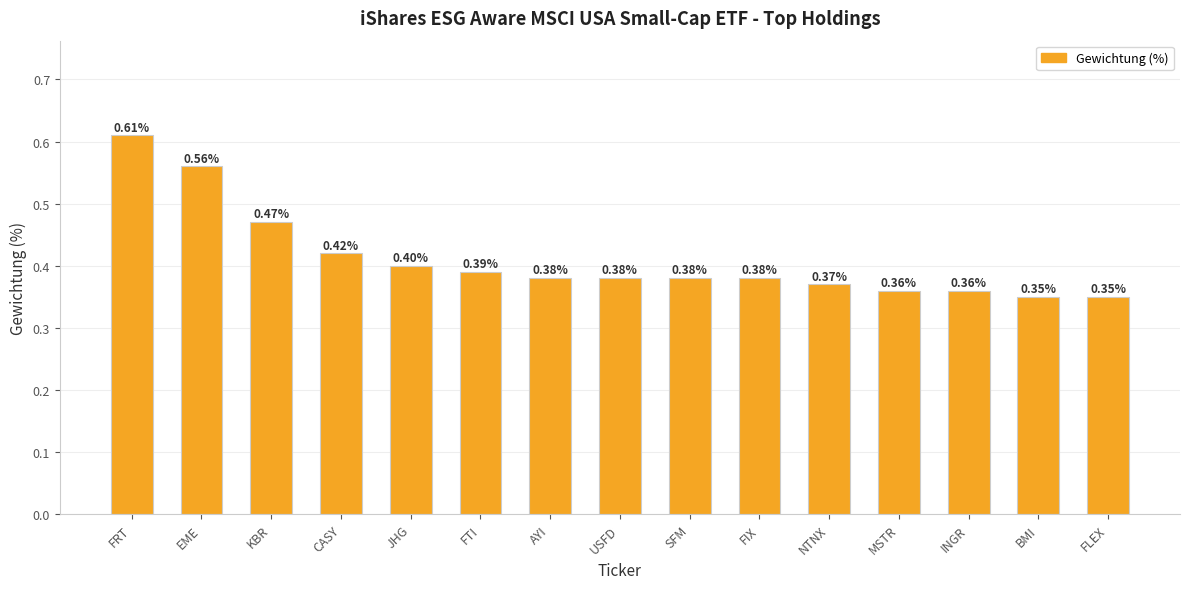

What position from the right is BMI?

2